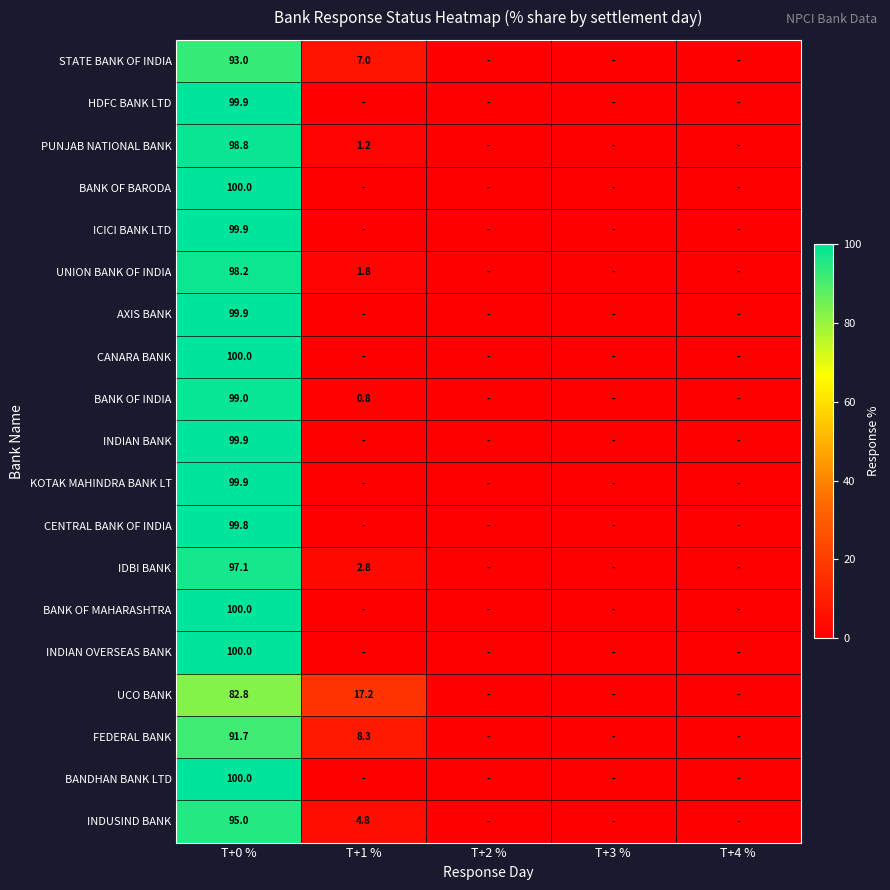

Is it true that INDUSIND BANK equals 6.7 at T+1 %?

False